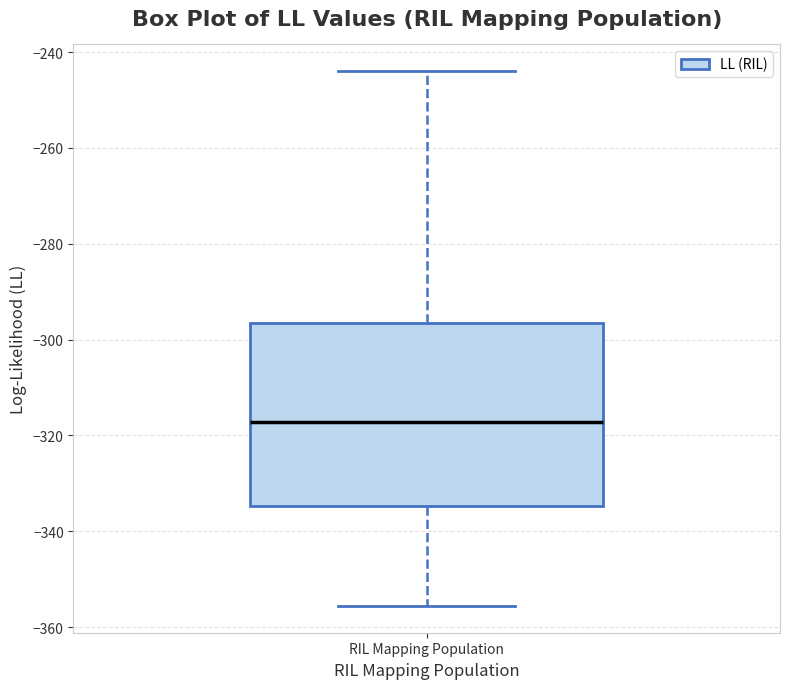

Where does the median line of the box for RIL Mapping Population sit on the y-axis? The values are not printed on the chart, so give them approximately, as read against the axis.

-318